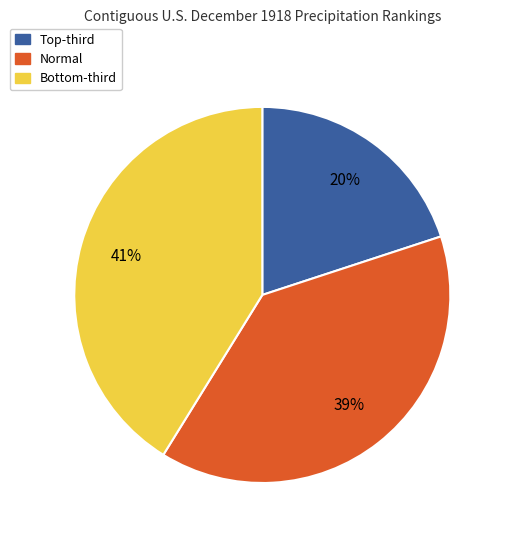

To the nearest percent, what is the difference between the largest and smallest slice percentages?

21%